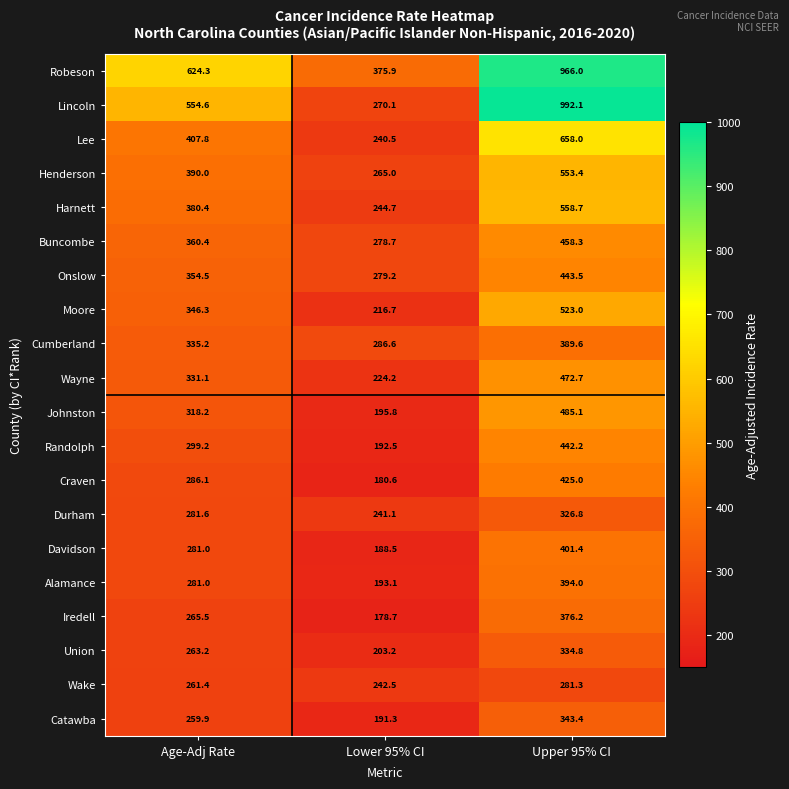

Which series changed the most between Lower 95% CI and Upper 95% CI?

Lincoln